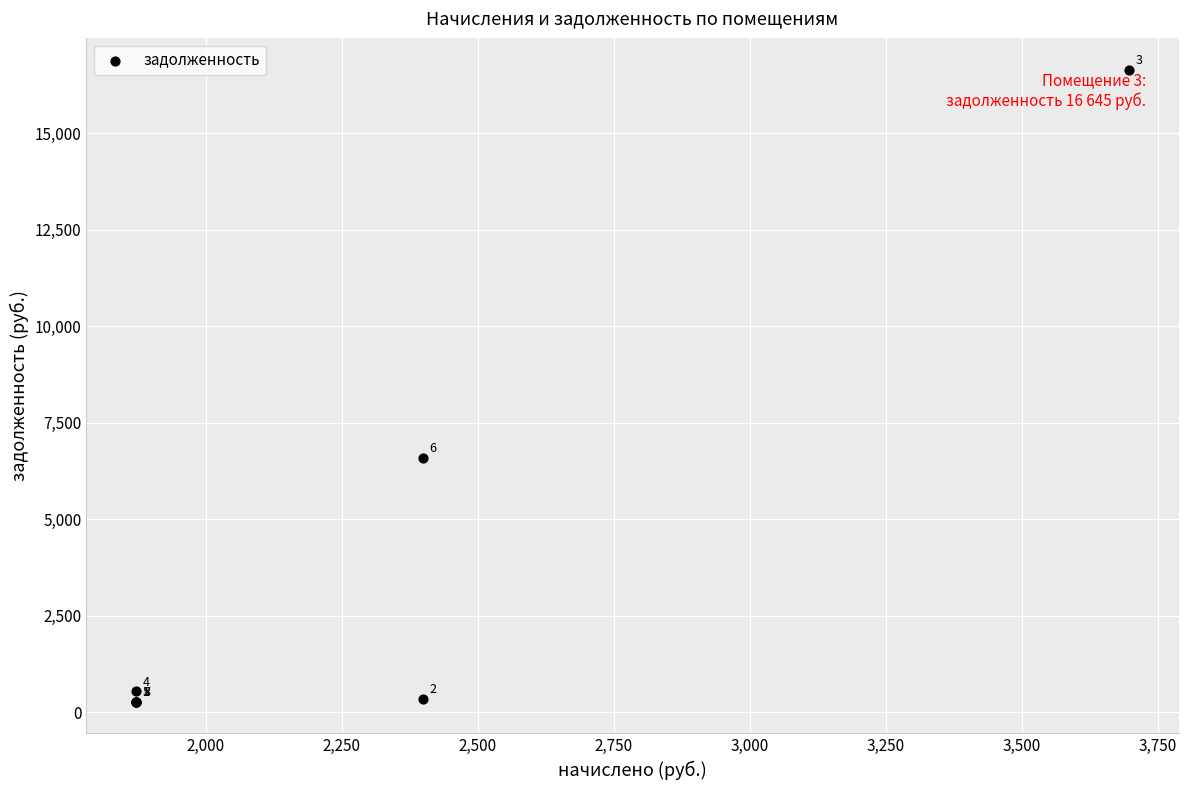

What Y value in the scatter plot is closest to 8457?

6588.3